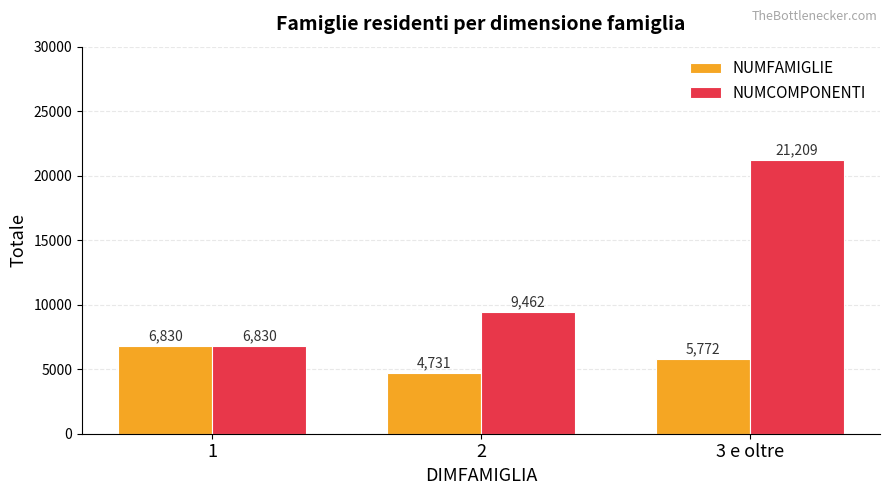

List the labels in order of NUMFAMIGLIE value, smallest first.

2, 3 e oltre, 1